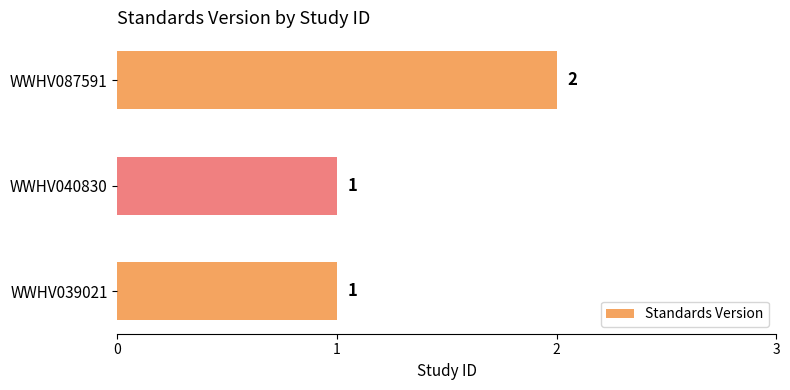

Count the values in the range 1 to 2.

3